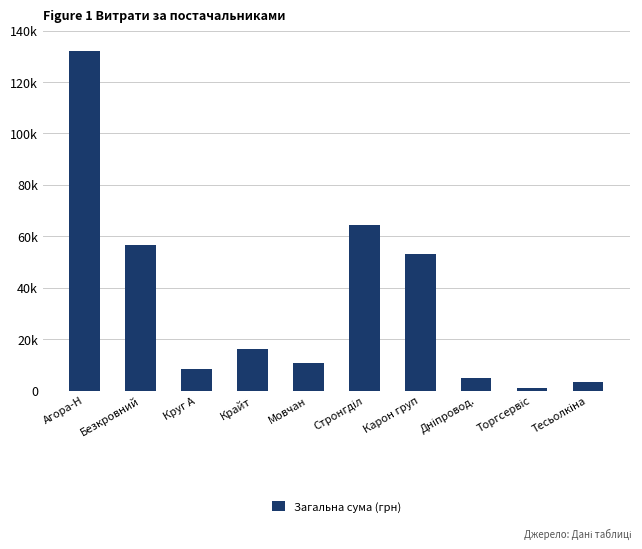

The value at Карон груп is 11255.3. True or false?

False